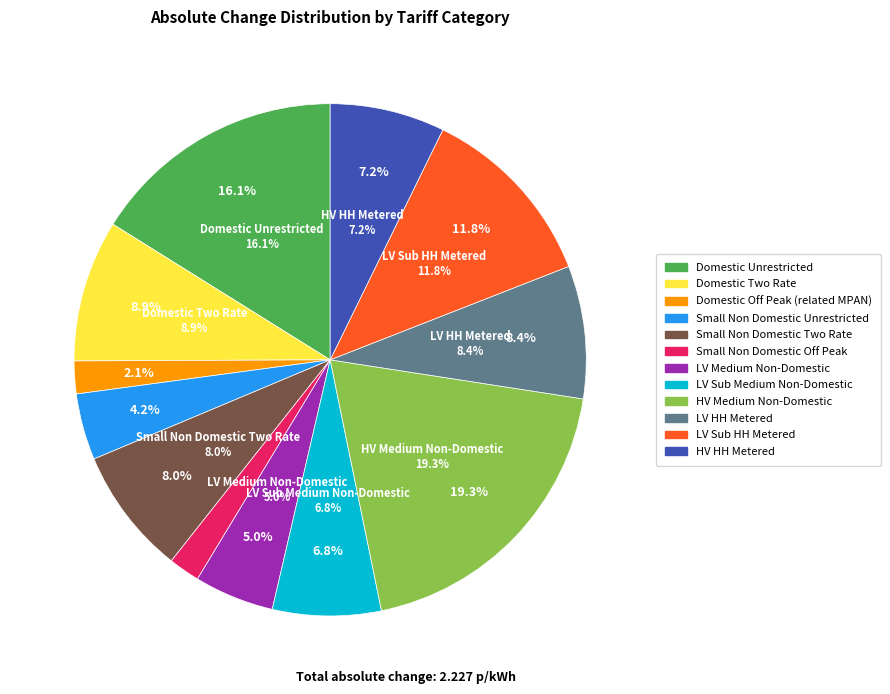

Which slice is the smallest?

Small Non Domestic Off Peak